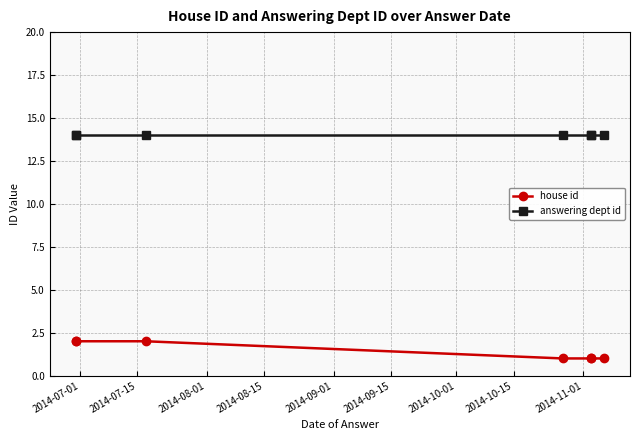

What is the sum of the house id values at 2014-09-15 and 2014-09-01?

4